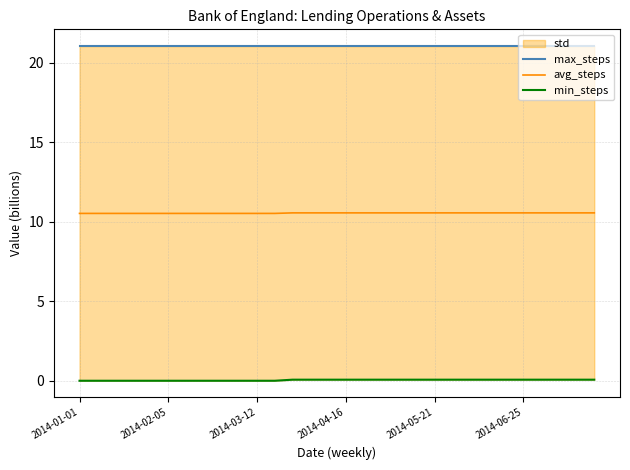

True or false: max_steps and min_steps intersect in this chart.

False